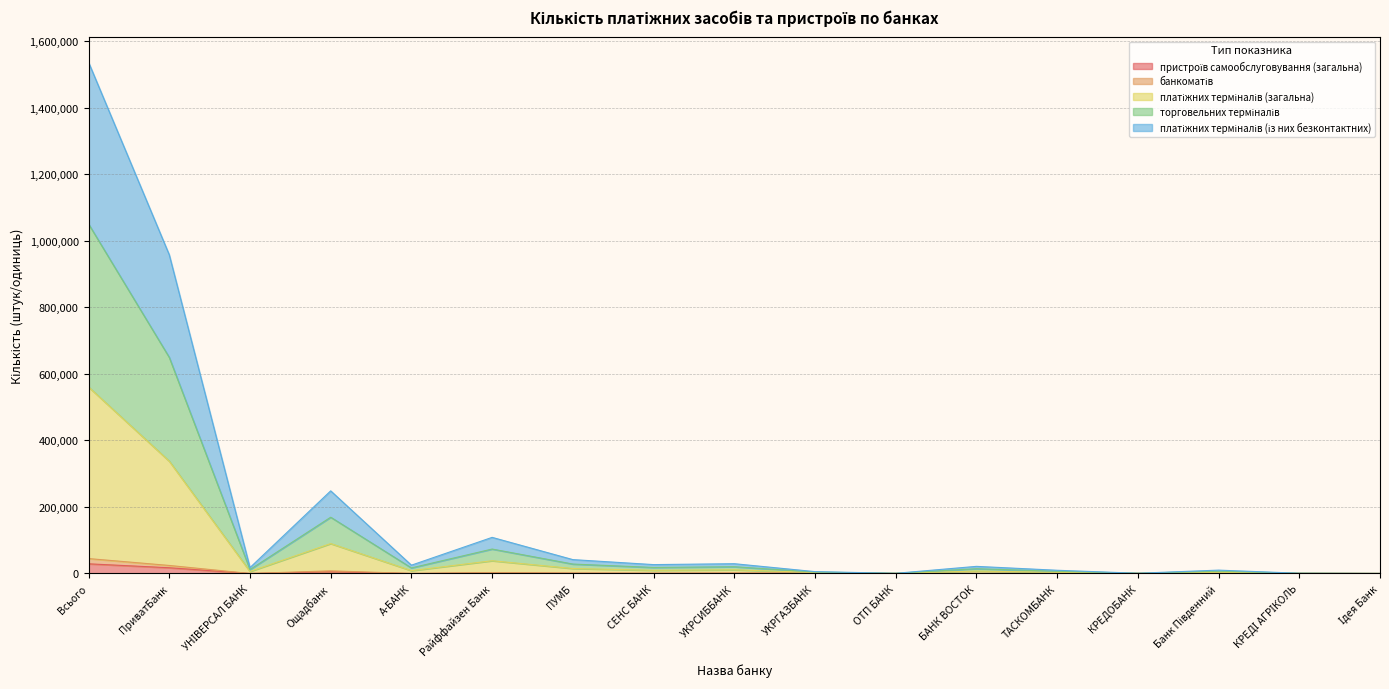

True or false: пристроїв самообслуговування (загальна) has more than 1 points higher than both neighbors.

True